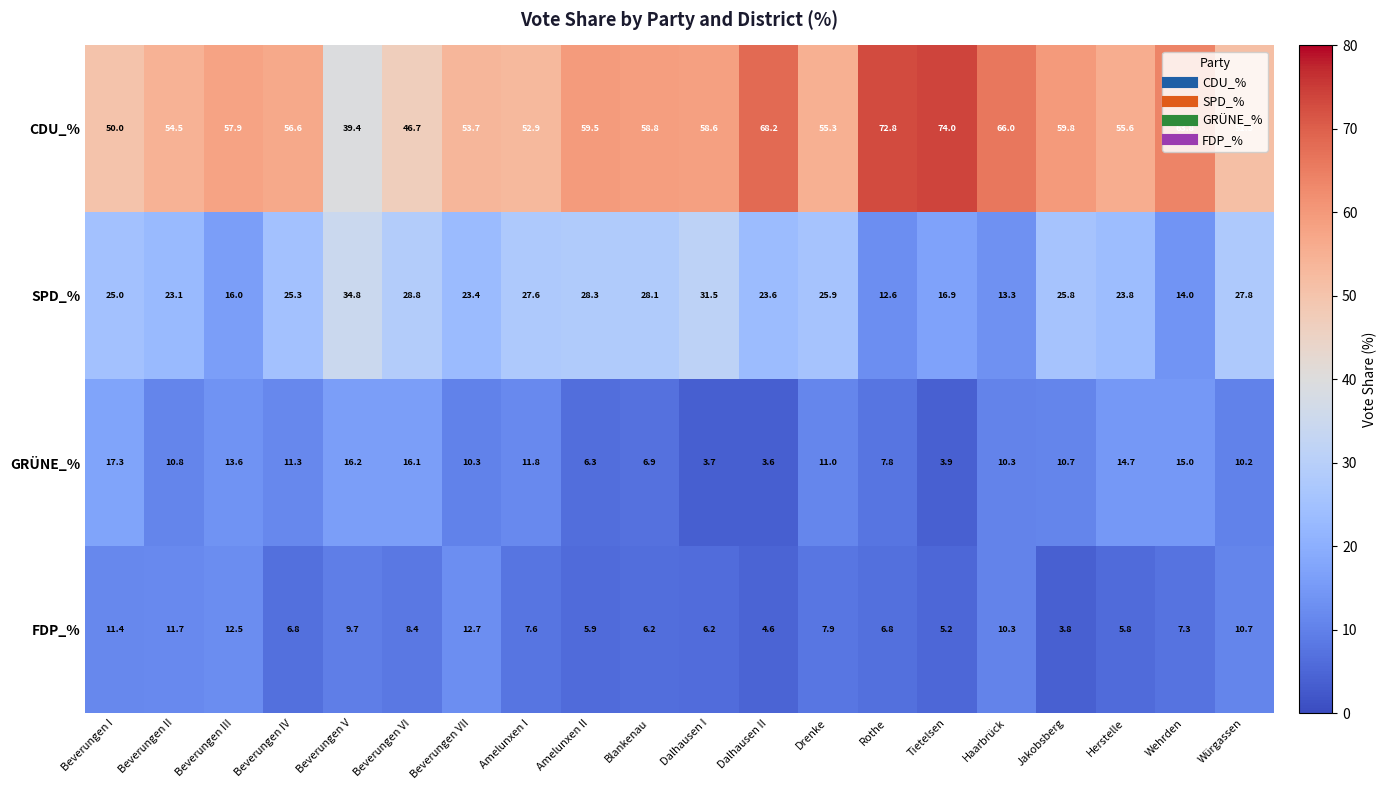

Count the number of data series in this chart.

4